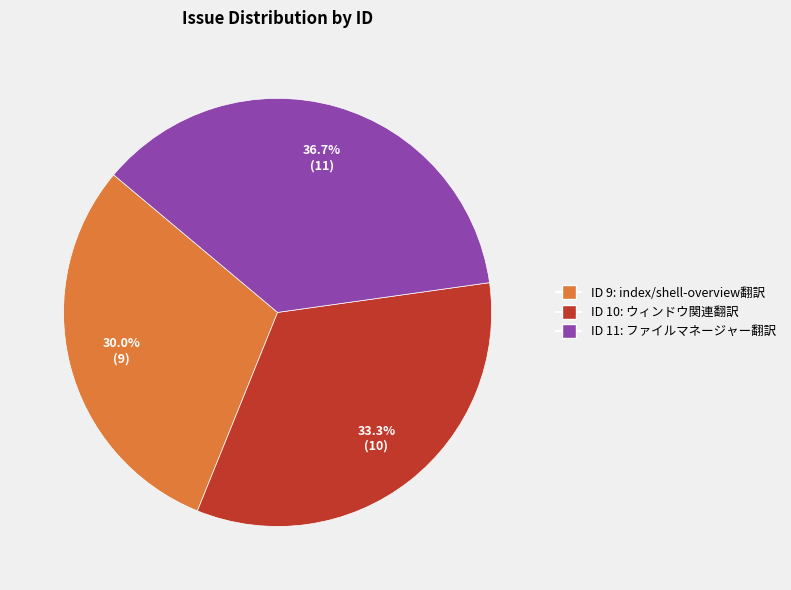

Which category has the smallest portion of the pie?

ID 9: index/shell-overview翻訳